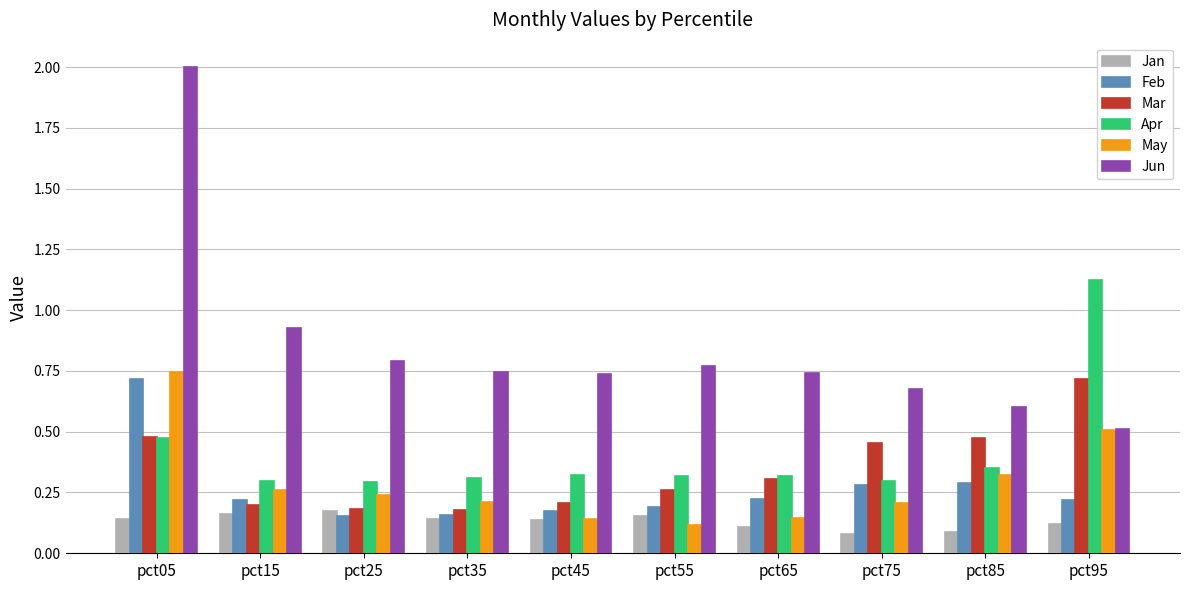

What is the total value across all series at pct55?

1.8